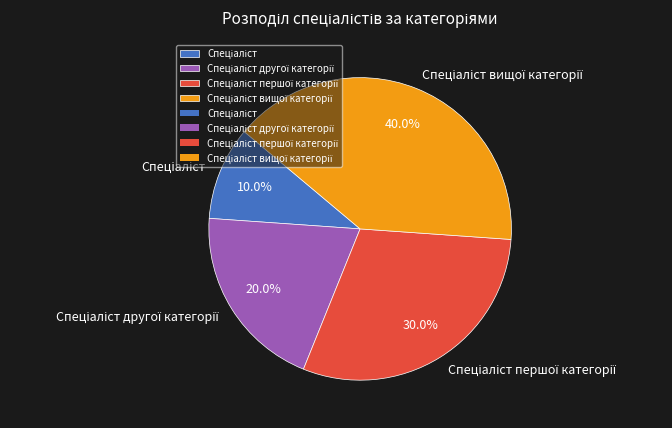

Does any single category account for the majority?

No